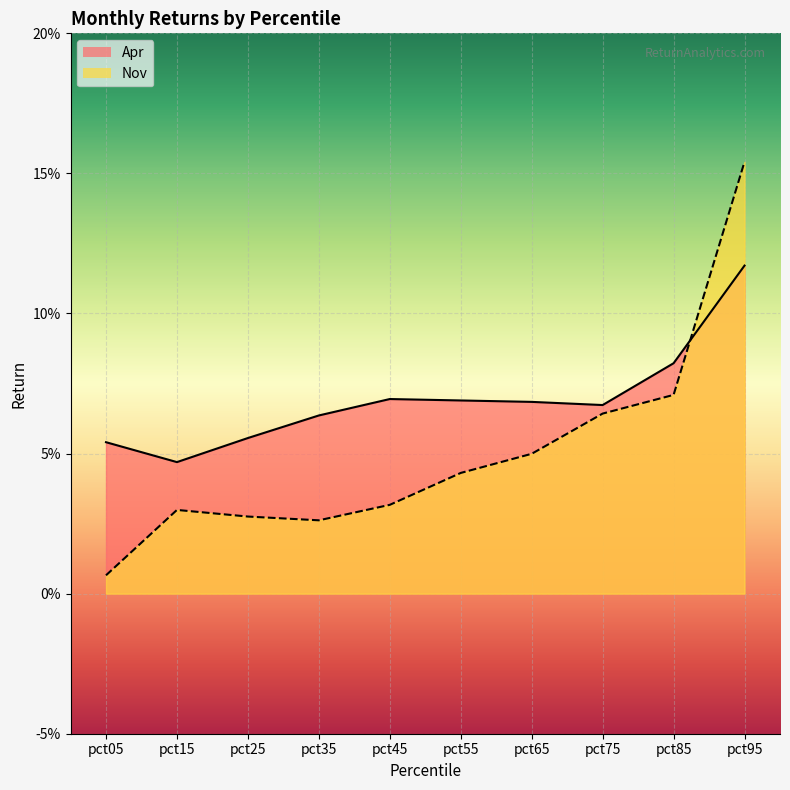

In Nov, how many points are lower than both neighbors (excluding endpoints)?

1